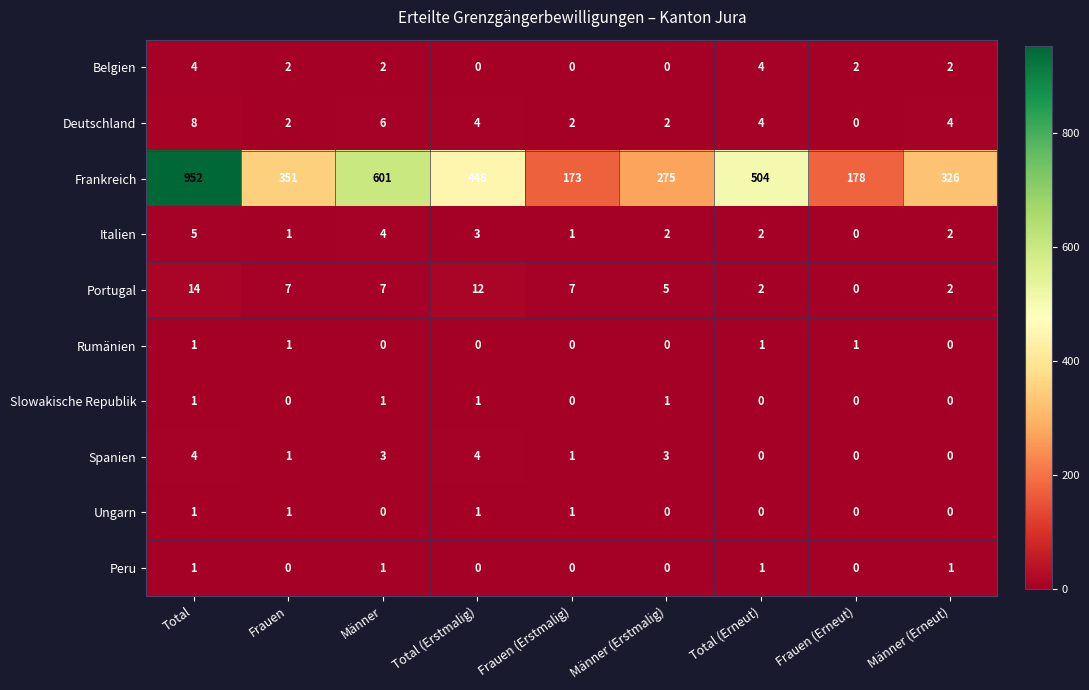

What is the average value of the Deutschland series?

4